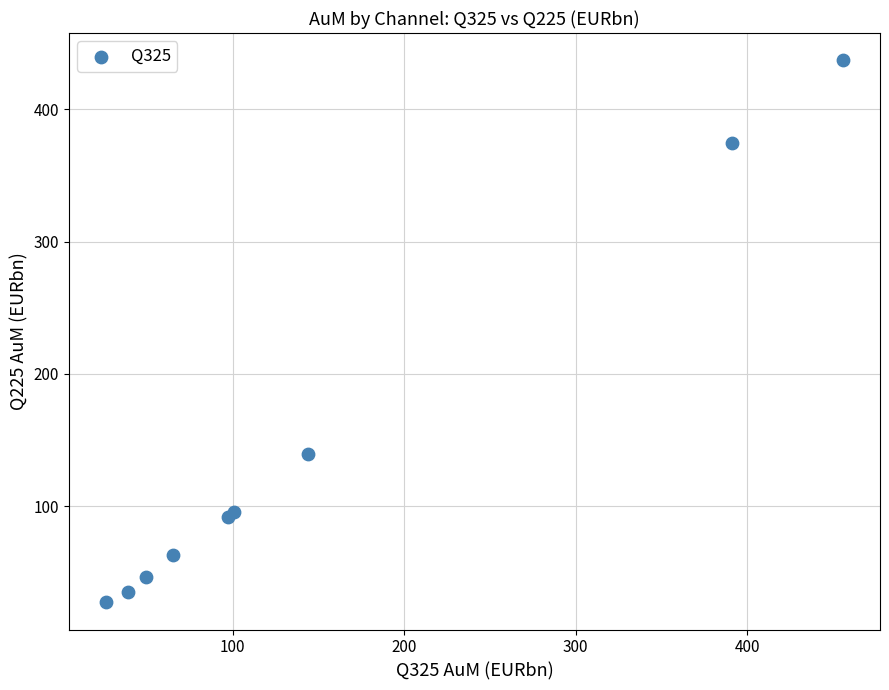

What Y value in the scatter plot is closest to 232?

139.7